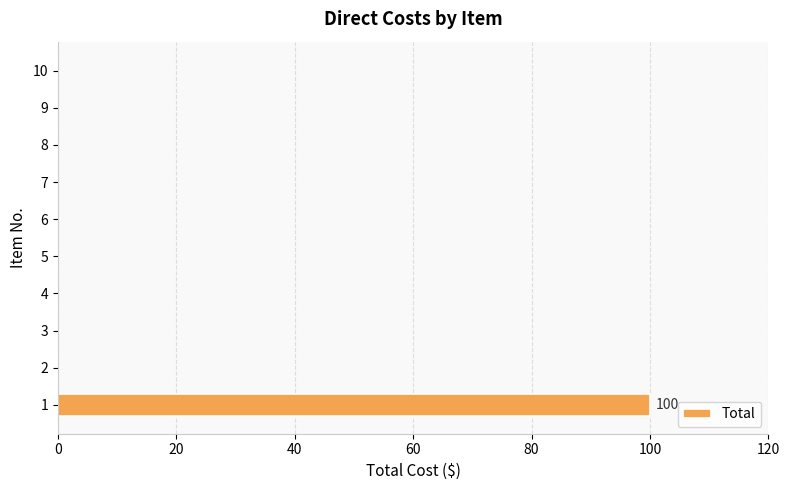

Reading bottom to top, what are all the values shown in this chart?

1=100	2=0	3=0	4=0	5=0	6=0	7=0	8=0	9=0	10=0